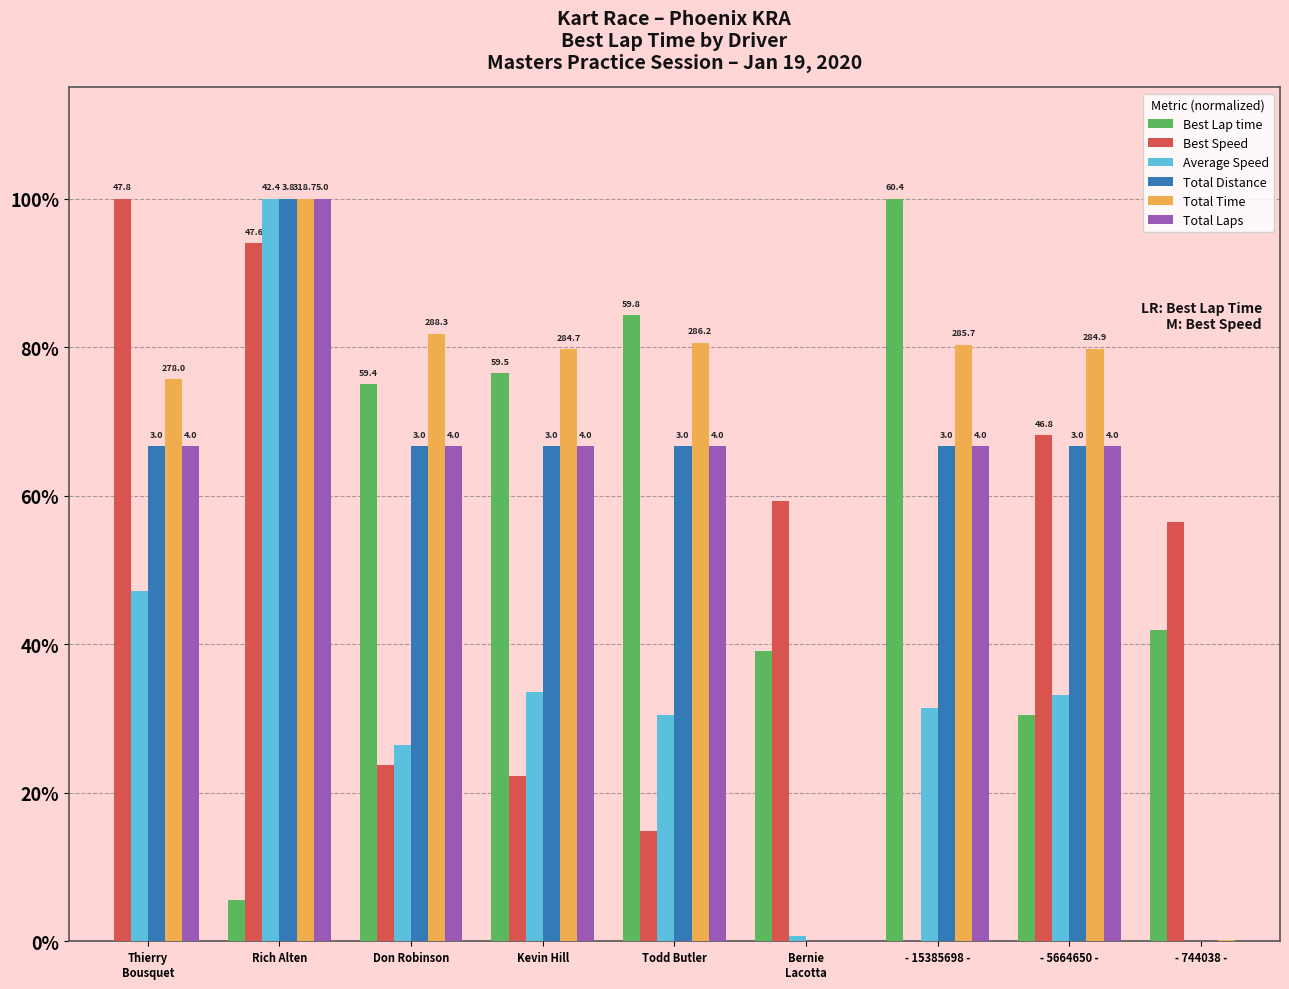

Rank the categories by Total Laps value from lowest to highest.

Bernie
Lacotta, - 744038 -, Thierry
Bousquet, Don Robinson, Kevin Hill, Todd Butler, - 15385698 -, - 5664650 -, Rich Alten